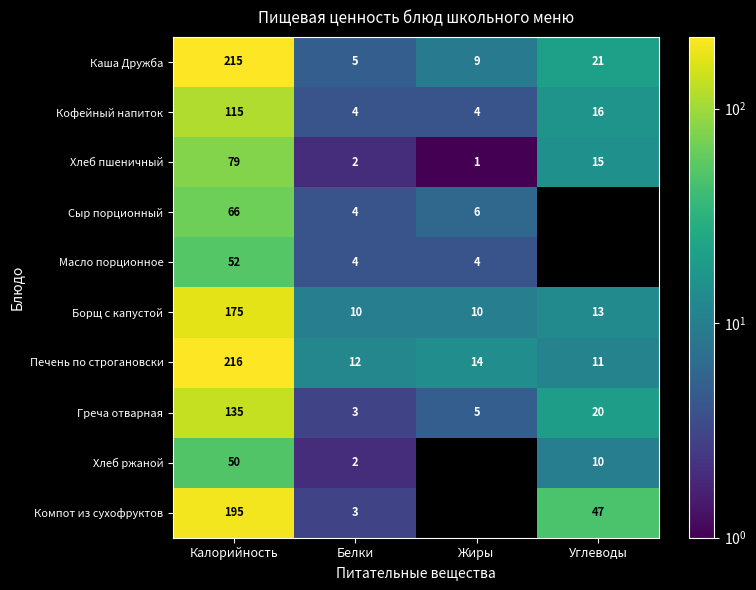

What is the difference between the highest and lowest values at Белки?

10